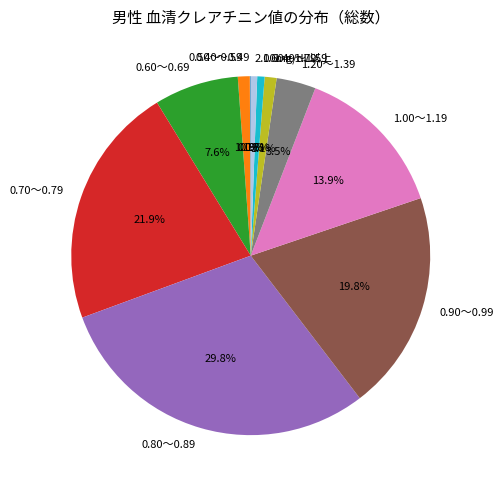

To the nearest percent, what portion does 0.90～0.99 represent?

20%